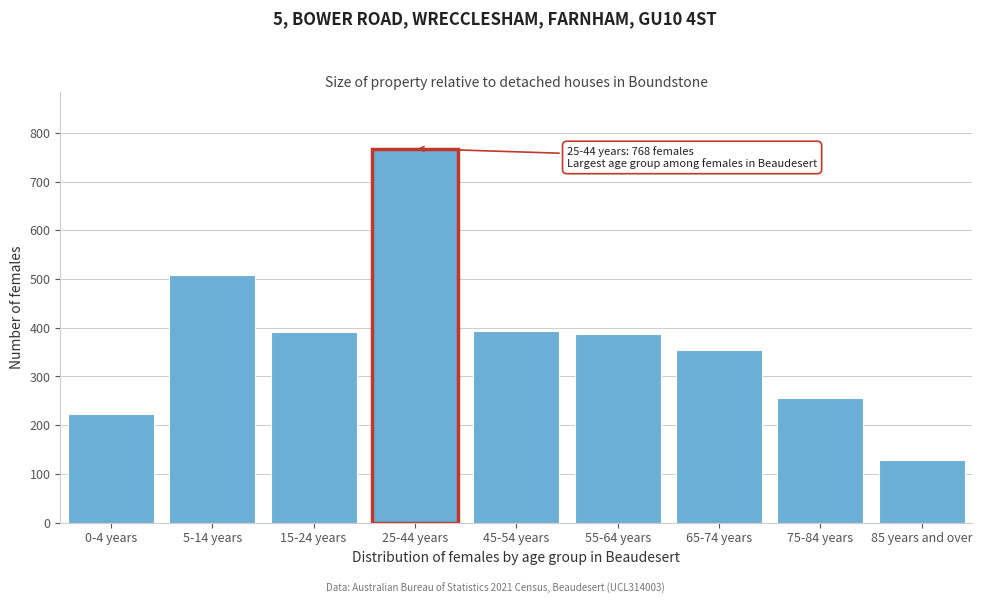

What is the sum of all values?

3409